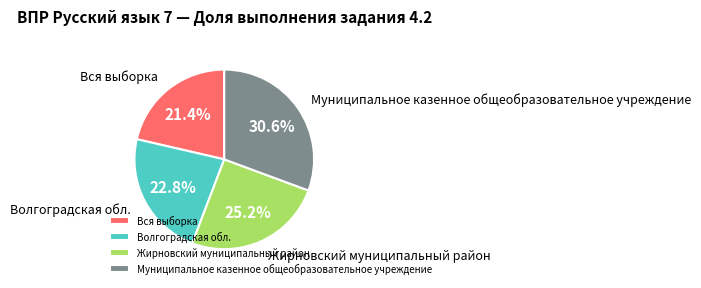

True or false: Муниципальное казенное общеобразовательное учреждение accounts for 38% of the total.

False